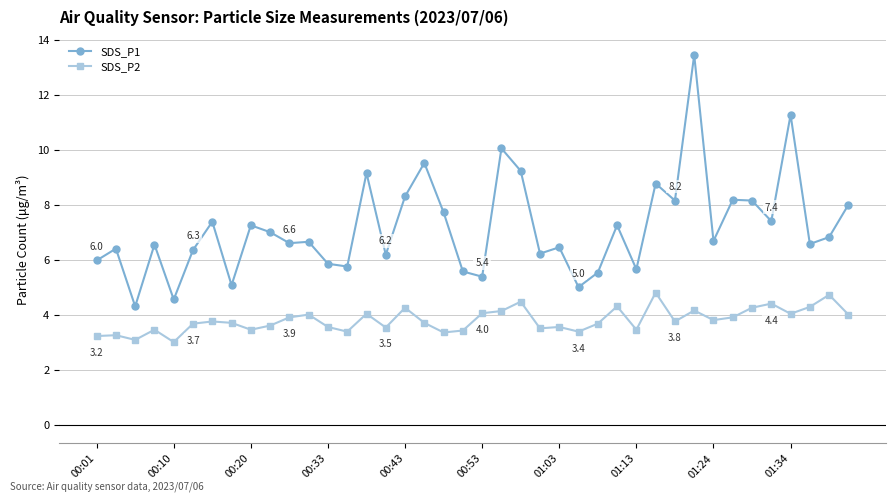

Which series has the largest total across all categories?

SDS_P1